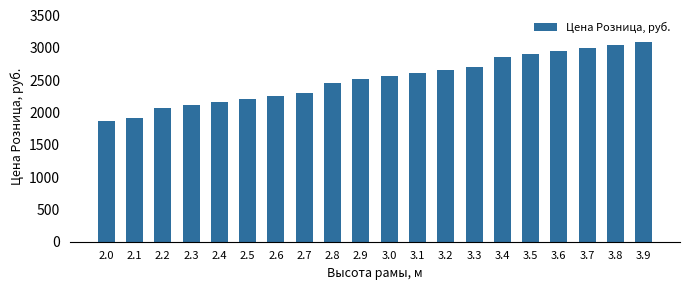

Rank the categories by value from highest to lowest.

3.9, 3.8, 3.7, 3.6, 3.5, 3.4, 3.3, 3.2, 3.1, 3.0, 2.9, 2.8, 2.7, 2.6, 2.5, 2.4, 2.3, 2.2, 2.1, 2.0